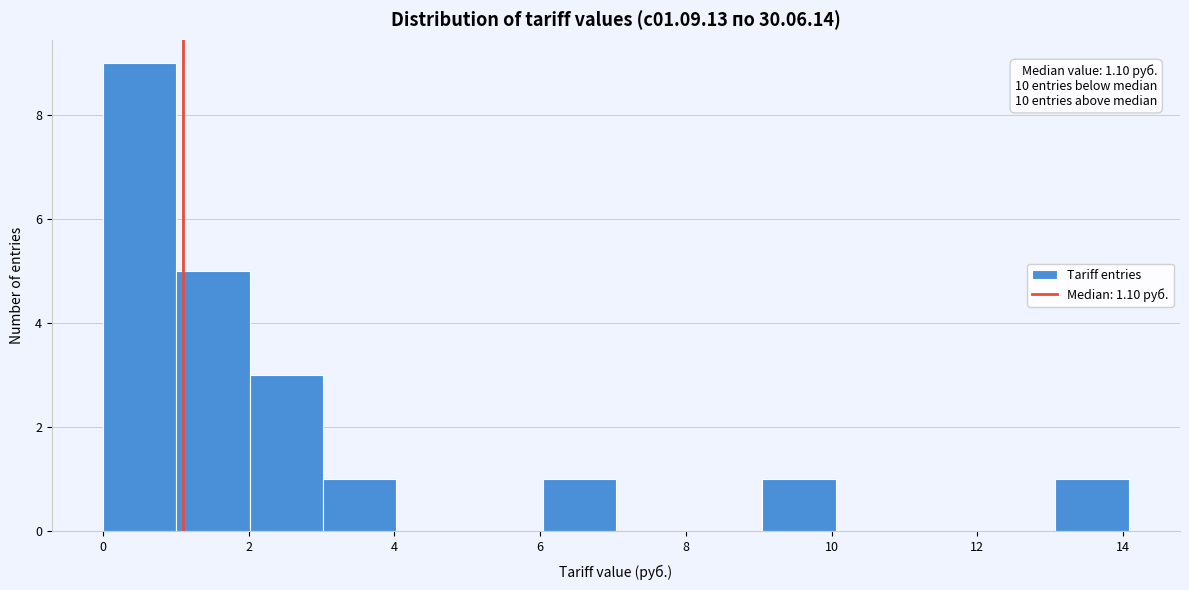

Over which range of the x-axis is the bar tallest?

0 to 1